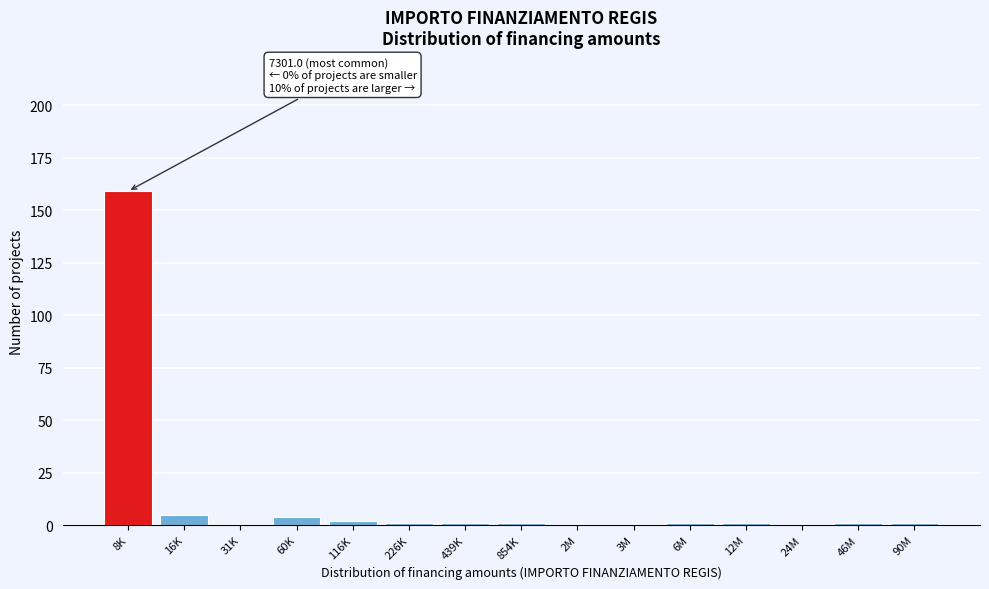

Reading left to right, list all the values displayed in this chart.

8K=159	16K=5	31K=0	60K=4	116K=2	226K=1	439K=1	854K=1	2M=0	3M=0	6M=1	12M=1	24M=0	46M=1	90M=1